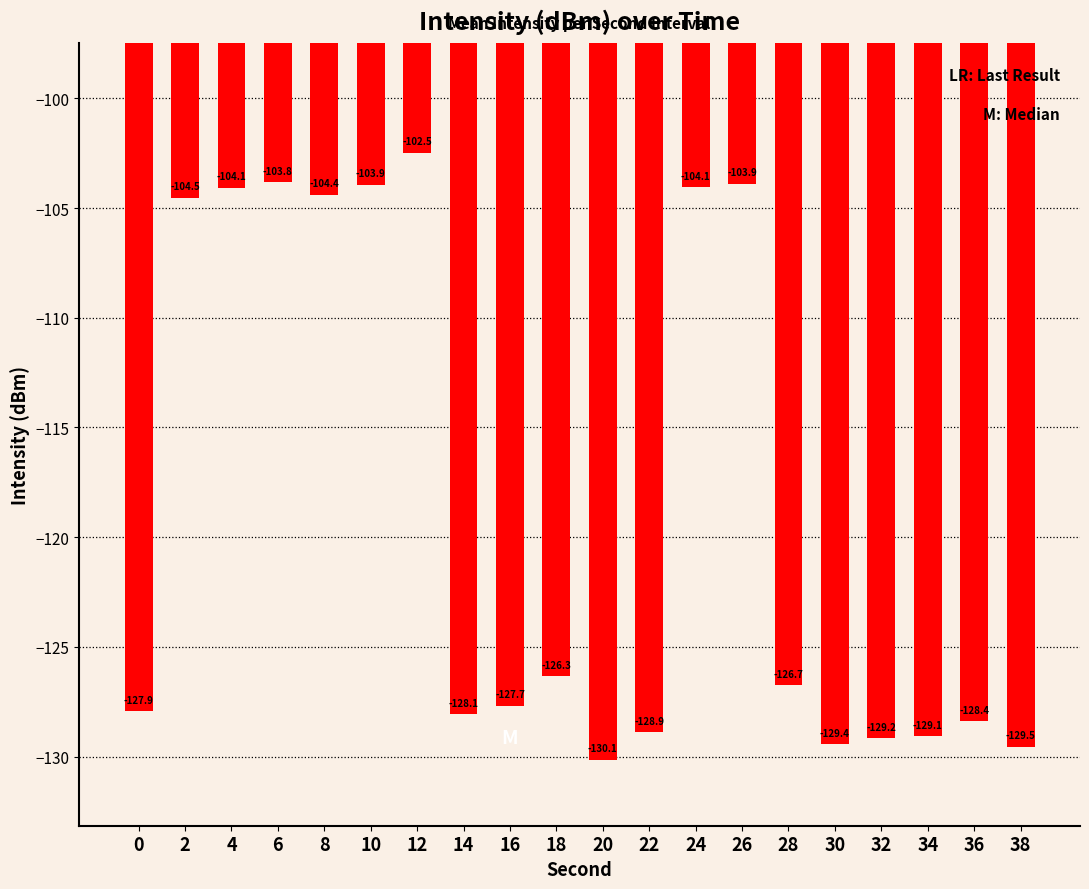

Between 6 and 22, which is larger?

6